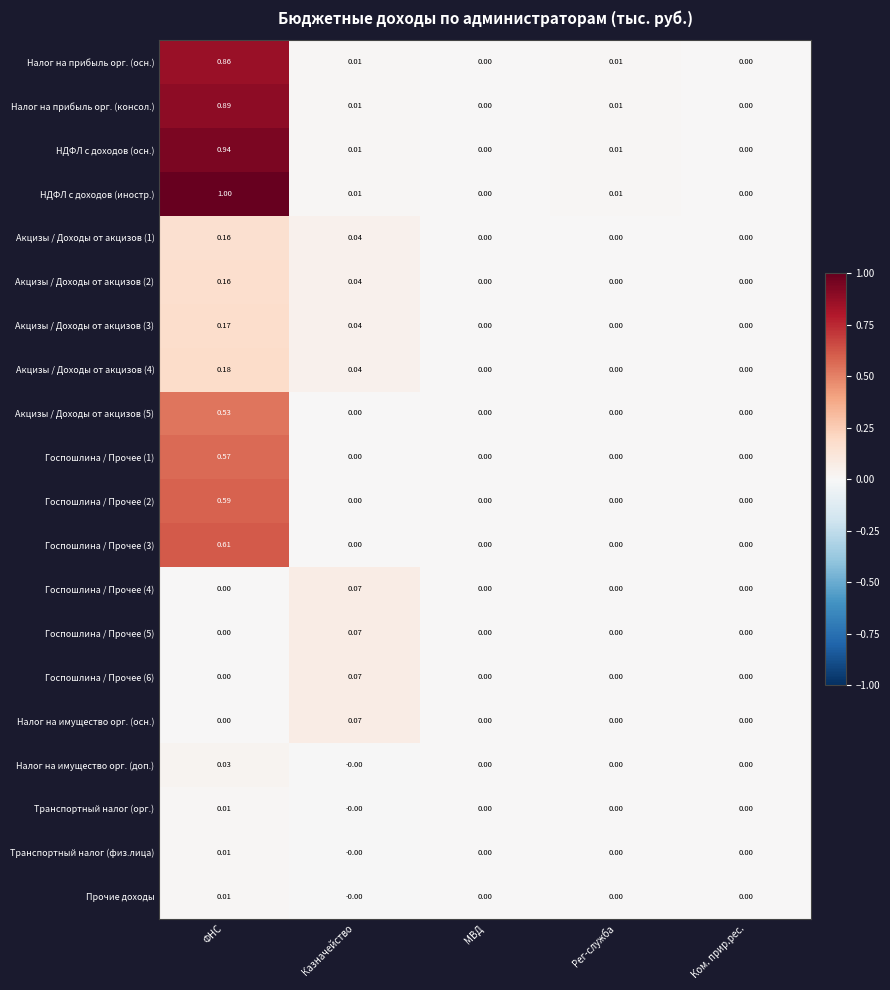

Reading left to right, extract all data points from this chart.

row_0: 0.9	0.0	0.0	0.0	0.0
row_1: 0.9	0.0	0.0	0.0	0.0
row_2: 0.9	0.0	0.0	0.0	0.0
row_3: 1.0	0.0	0.0	0.0	0.0
row_4: 0.2	0.0	0.0	0.0	0.0
row_5: 0.2	0.0	0.0	0.0	0.0
row_6: 0.2	0.0	0.0	0.0	0.0
row_7: 0.2	0.0	0.0	0.0	0.0
row_8: 0.5	0.0	0.0	0.0	0.0
row_9: 0.6	0.0	0.0	0.0	0.0
row_10: 0.6	0.0	0.0	0.0	0.0
row_11: 0.6	0.0	0.0	0.0	0.0
row_12: 0.0	0.1	0.0	0.0	0.0
row_13: 0.0	0.1	0.0	0.0	0.0
row_14: 0.0	0.1	0.0	0.0	0.0
row_15: 0.0	0.1	0.0	0.0	0.0
row_16: 0.0	-0.0	0.0	0.0	0.0
row_17: 0.0	-0.0	0.0	0.0	0.0
row_18: 0.0	-0.0	0.0	0.0	0.0
row_19: 0.0	-0.0	0.0	0.0	0.0